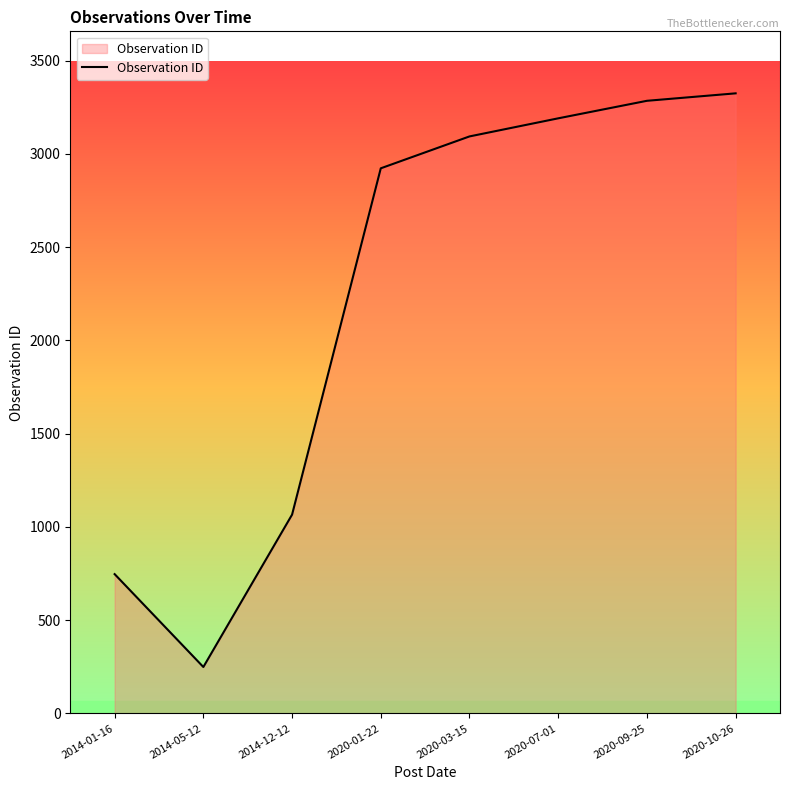

At which category does the data reach its first local valley?

2014-05-12